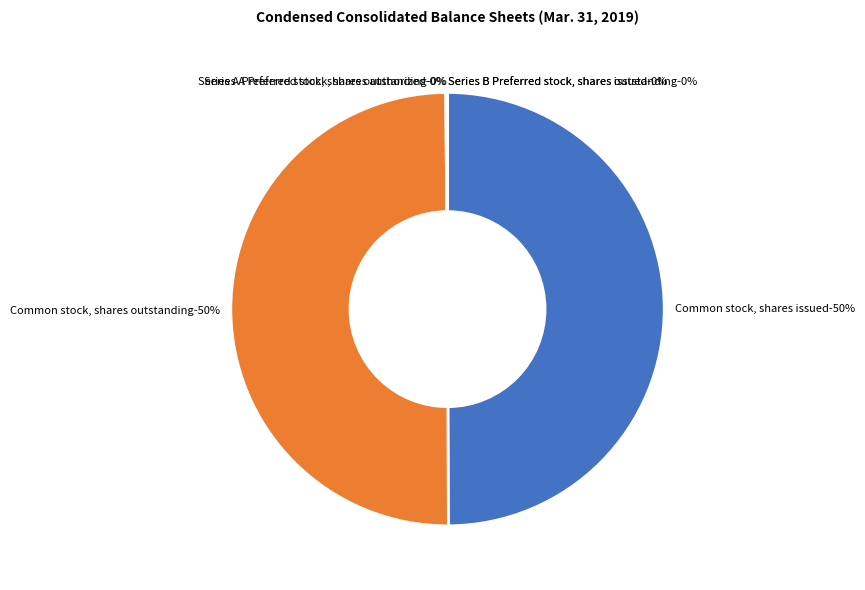

The Series B Preferred stock, shares issued slice represents 1% of the pie. True or false?

False